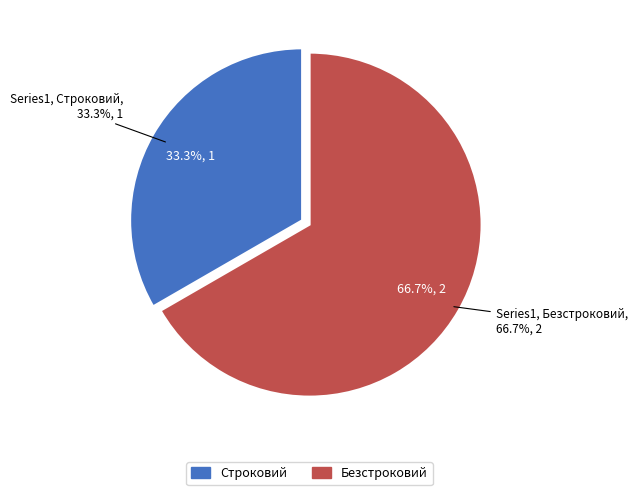

Is it true that Безстроковий is 67% of the pie?

True